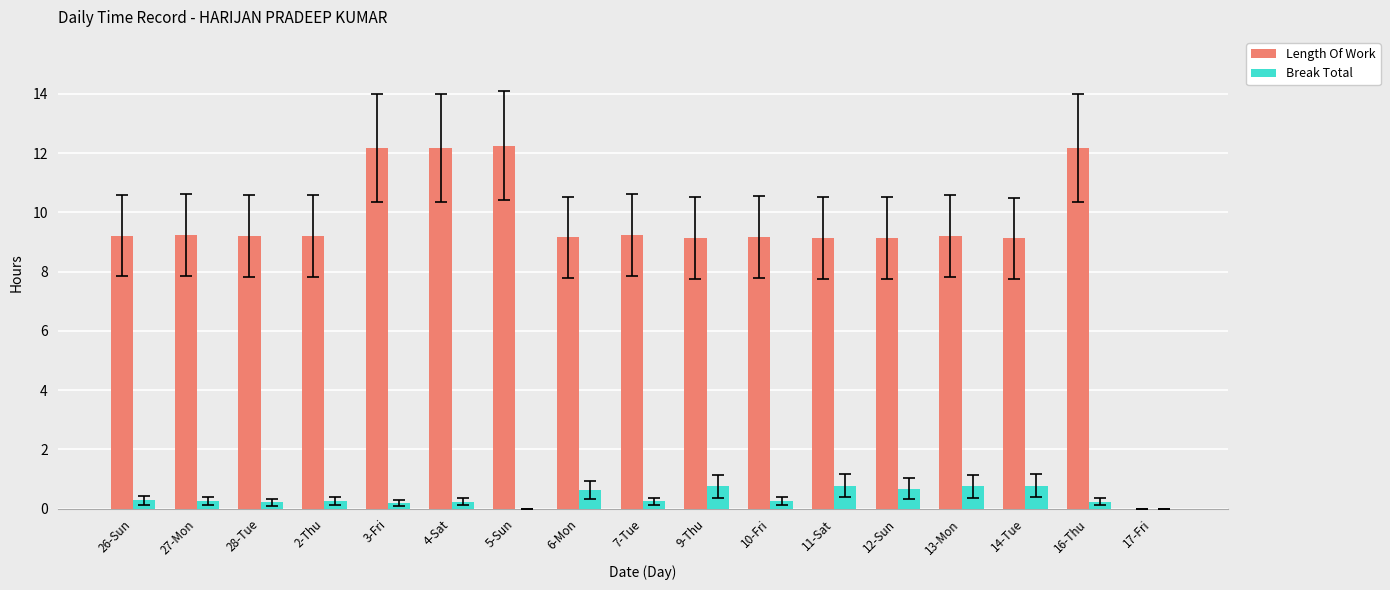

The value of Length Of Work at 3-Fri is 12.2. True or false?

True